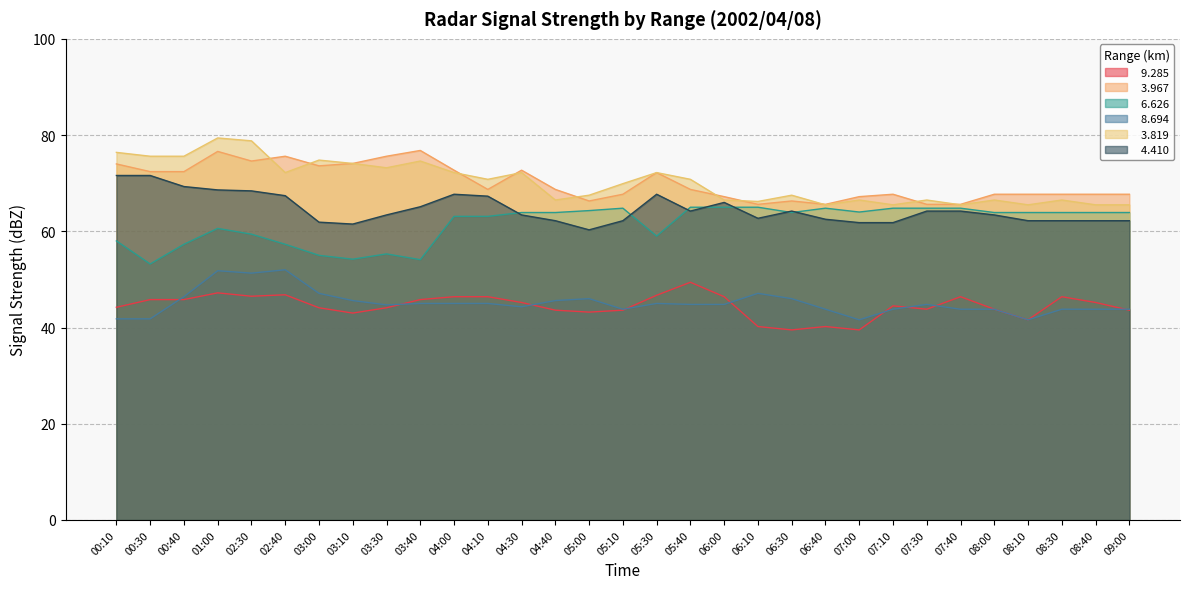

What is the value of the   8.694 point at the 7th from the left?

47.1